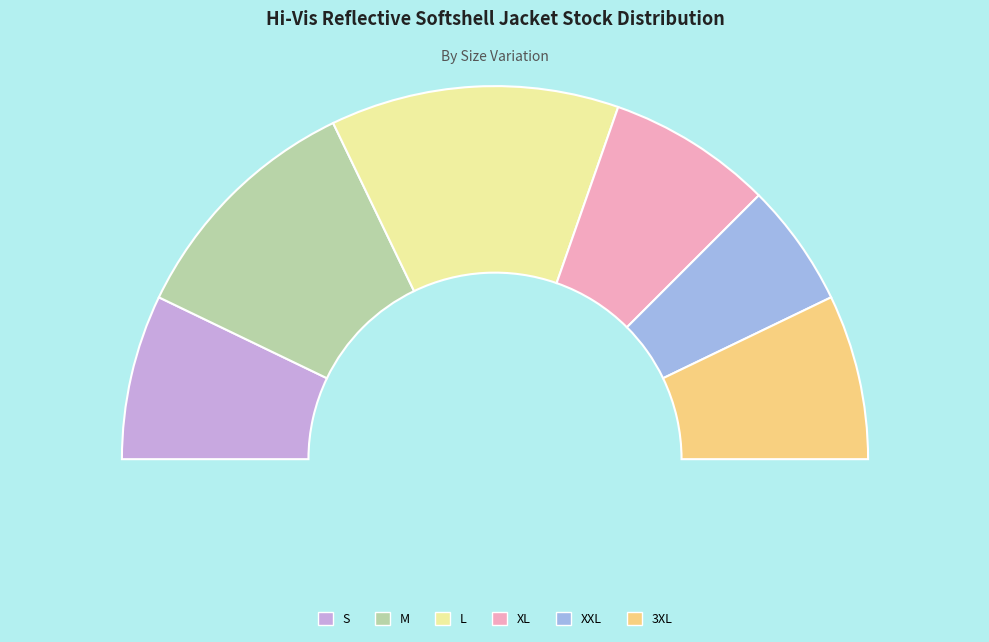

To the nearest percent, what percentage of the pie is XL?

14%